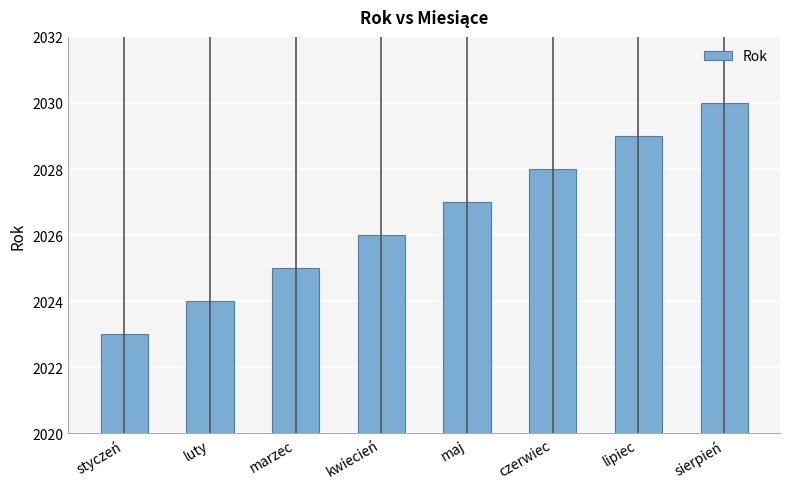

Rank the categories by value from lowest to highest.

styczeń, luty, marzec, kwiecień, maj, czerwiec, lipiec, sierpień